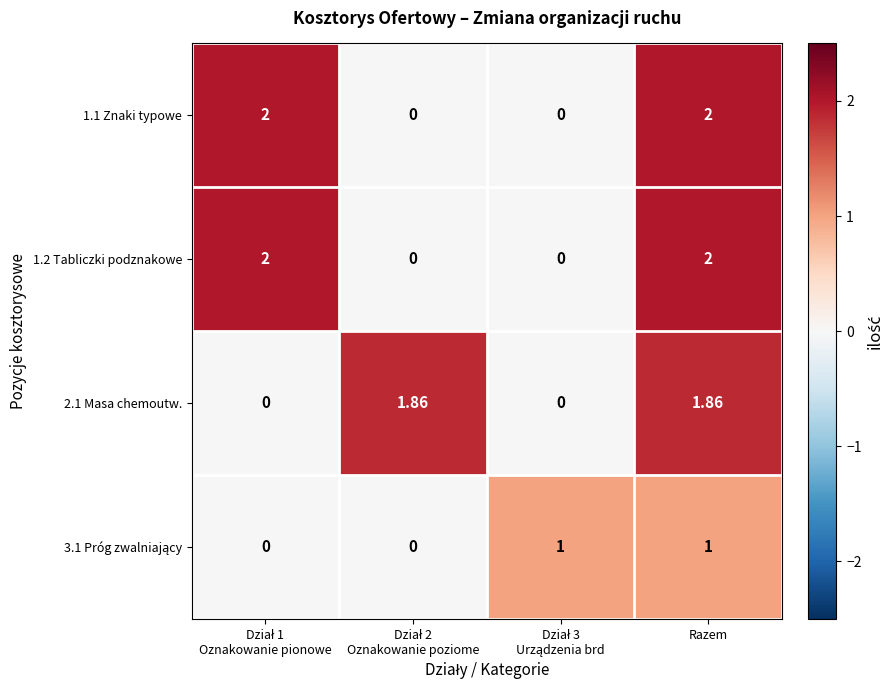

At which category is the sum across all series the highest?

Razem